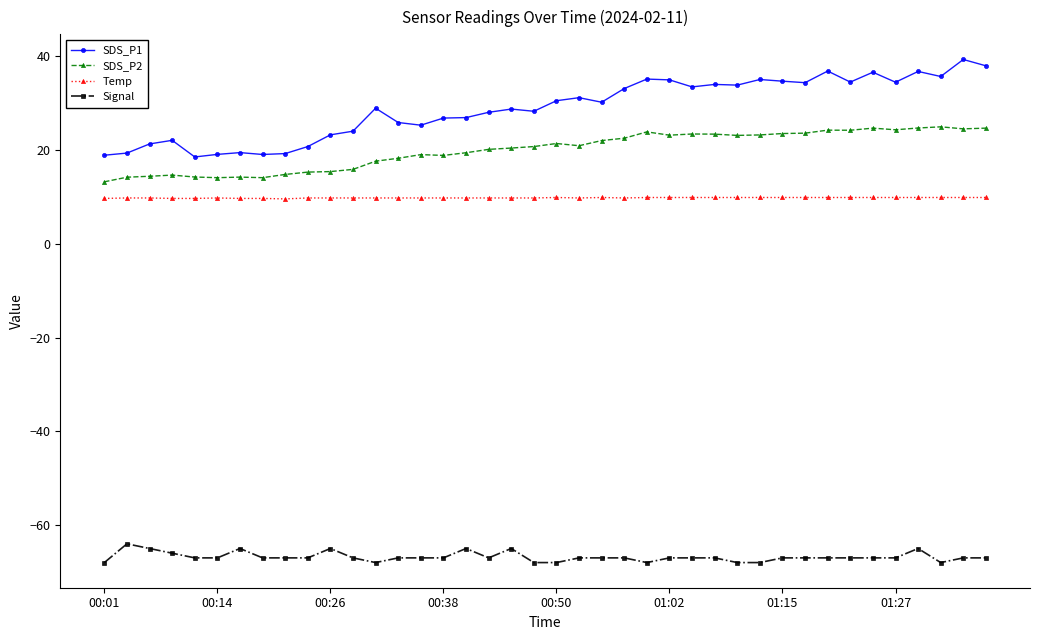

True or false: Temp and Signal intersect in this chart.

False